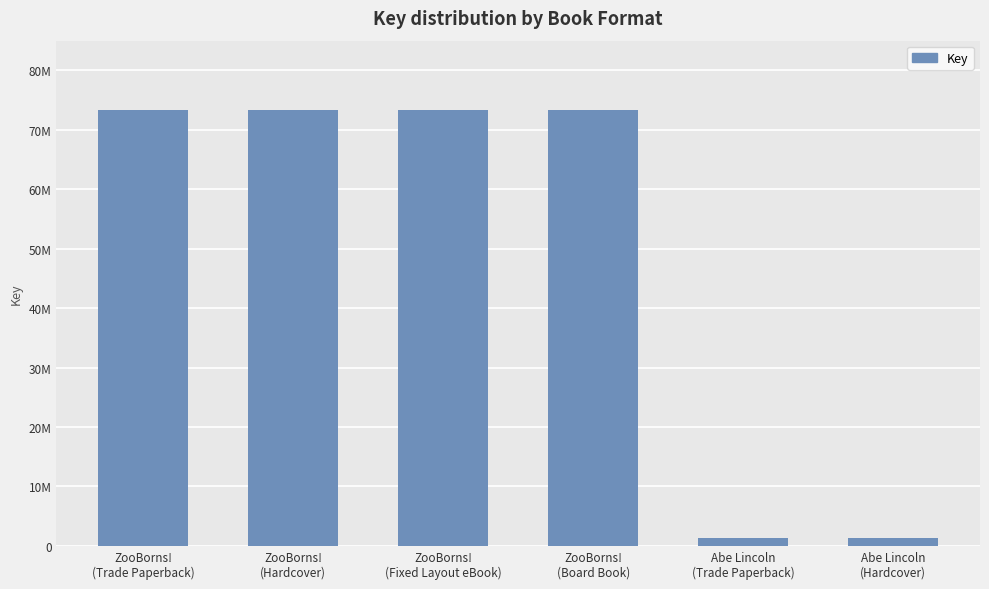

Are the bars horizontal?

No